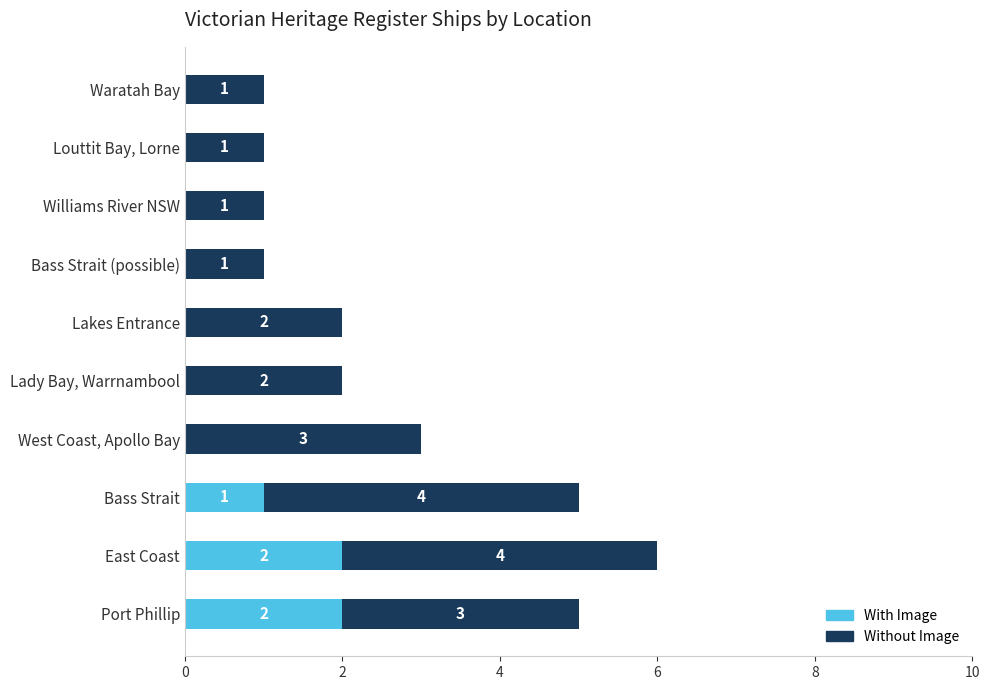

The With Image series shows 1 at Louttit Bay, Lorne. True or false?

False